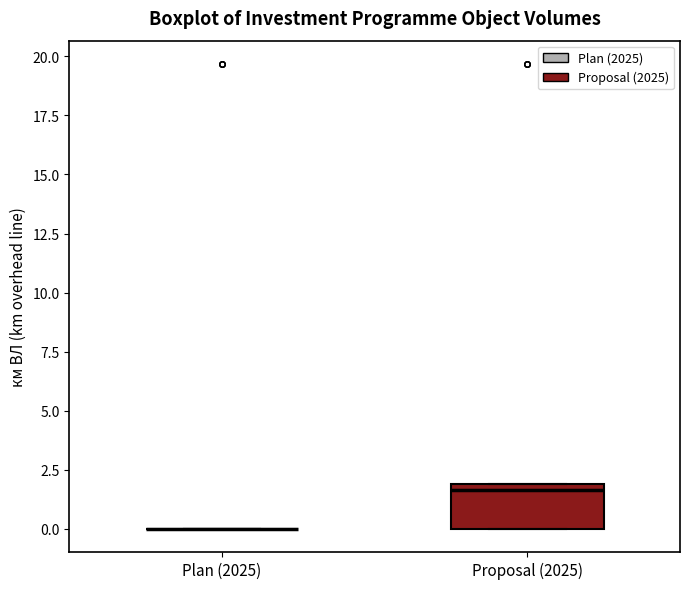

Reading left to right, transcribe this box plot: for each box, give where its median line is, the range the box spans, and where its two whiskers end, as read against the y-axis. The values are not printed on the chart, so give them approximately, as read against the axis.

Plan (2025): box collapsed to a line at 0.0, whiskers 0.0 to 0.0
Proposal (2025): median 1.5, box 0.0 to 2.0, whiskers 0.0 to 2.0